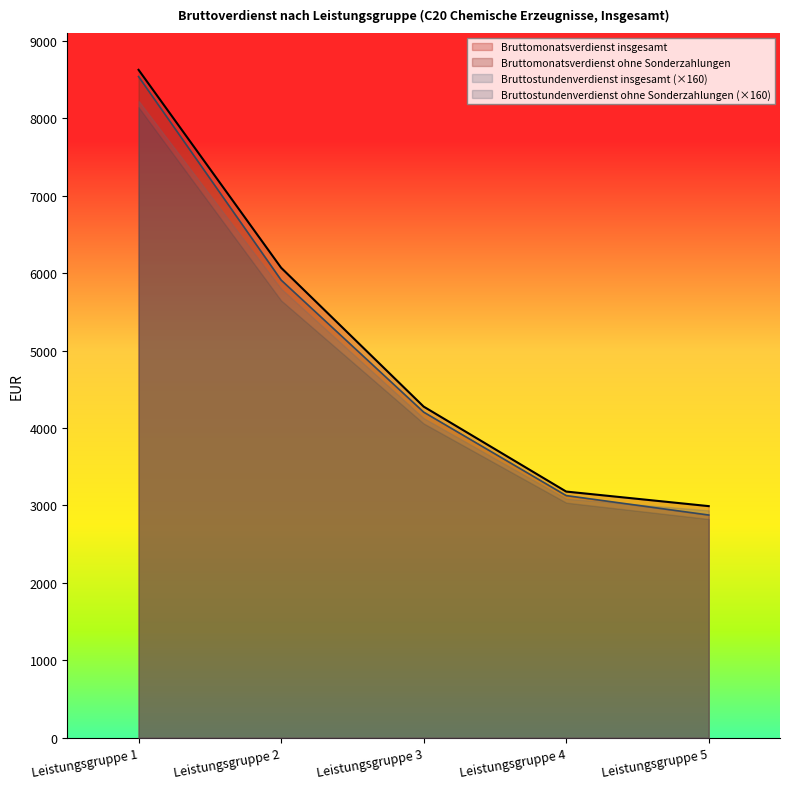

At which category does the chart reach its peak across all series?

Leistungsgruppe 1